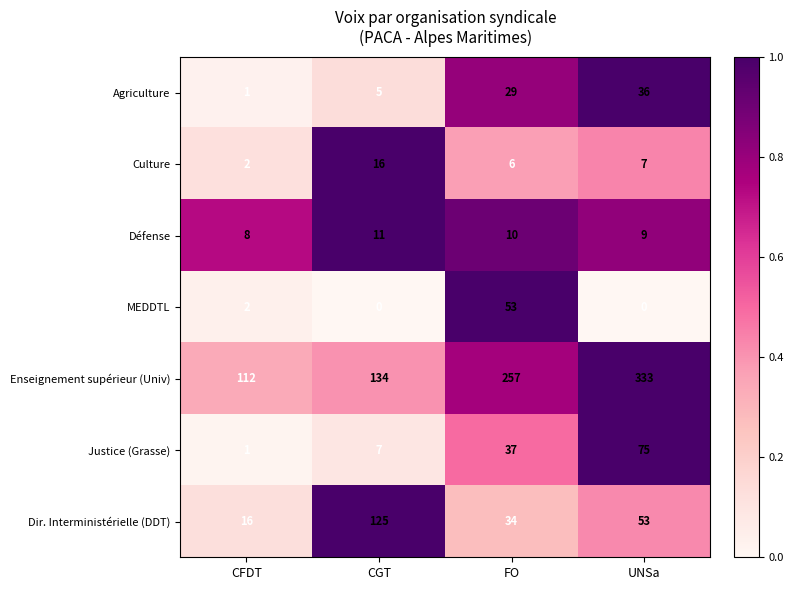

Rank the series at FO from lowest to highest value.

Culture, Défense, Agriculture, Dir. Interministérielle (DDT), Justice (Grasse), MEDDTL, Enseignement supérieur (Univ)